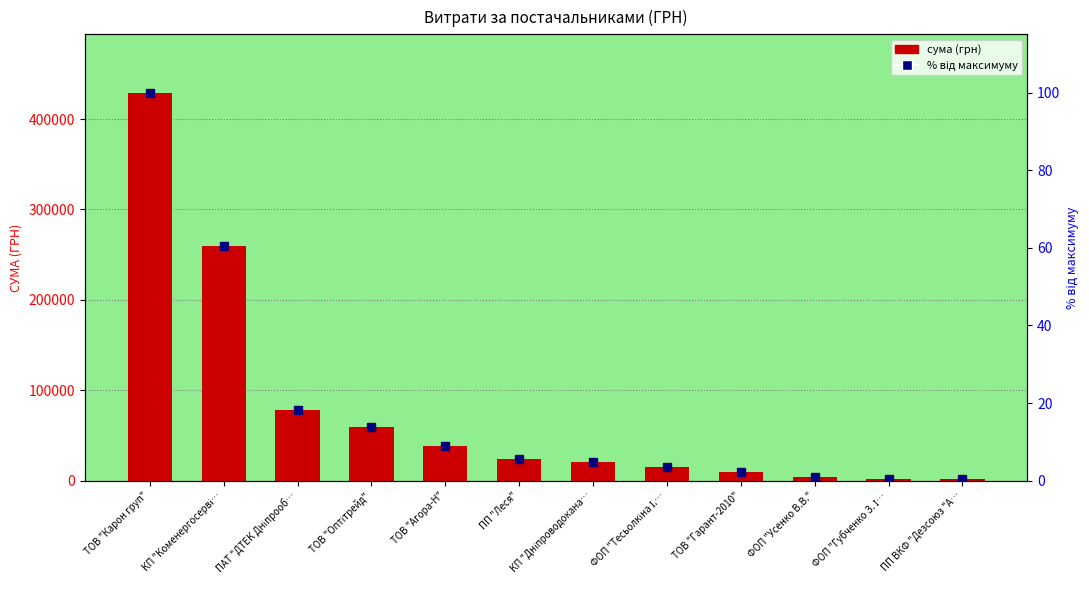

Which series has the widest spread of values?

сума (грн)